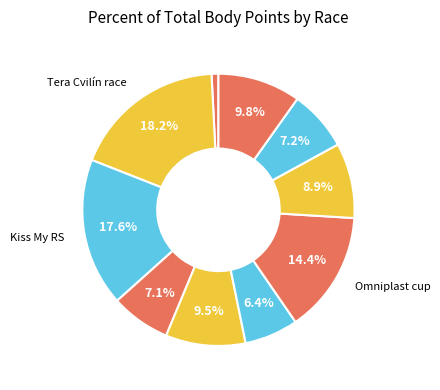

Is there a majority slice in this chart?

No